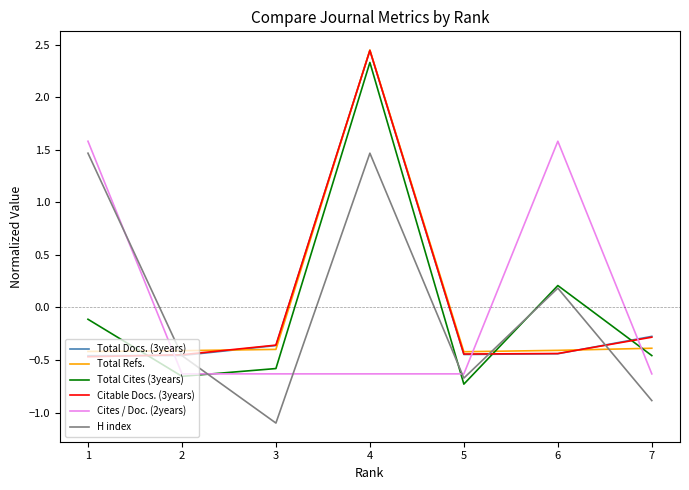

What value does the H index series have at 3?

-1.1